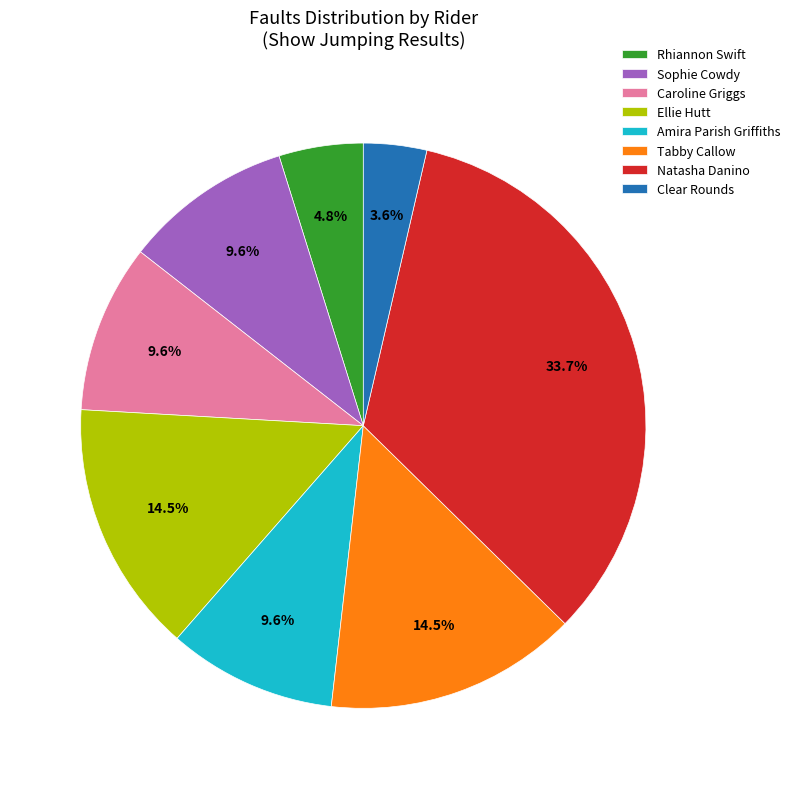

Which category has the smallest portion of the pie?

Clear Rounds